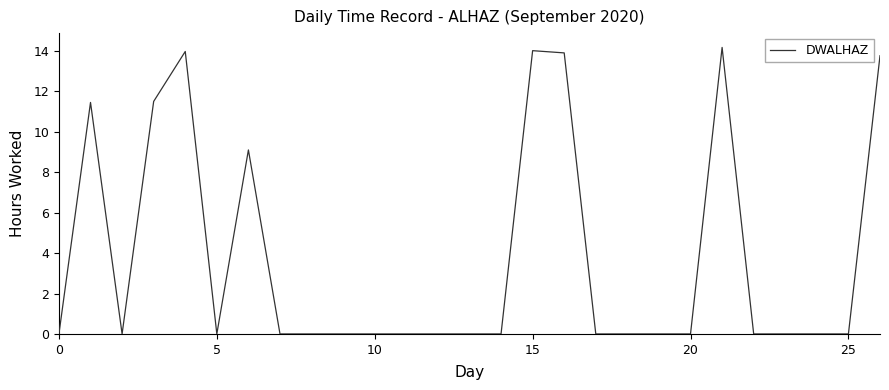

What is the maximum value shown in the chart?

14.2